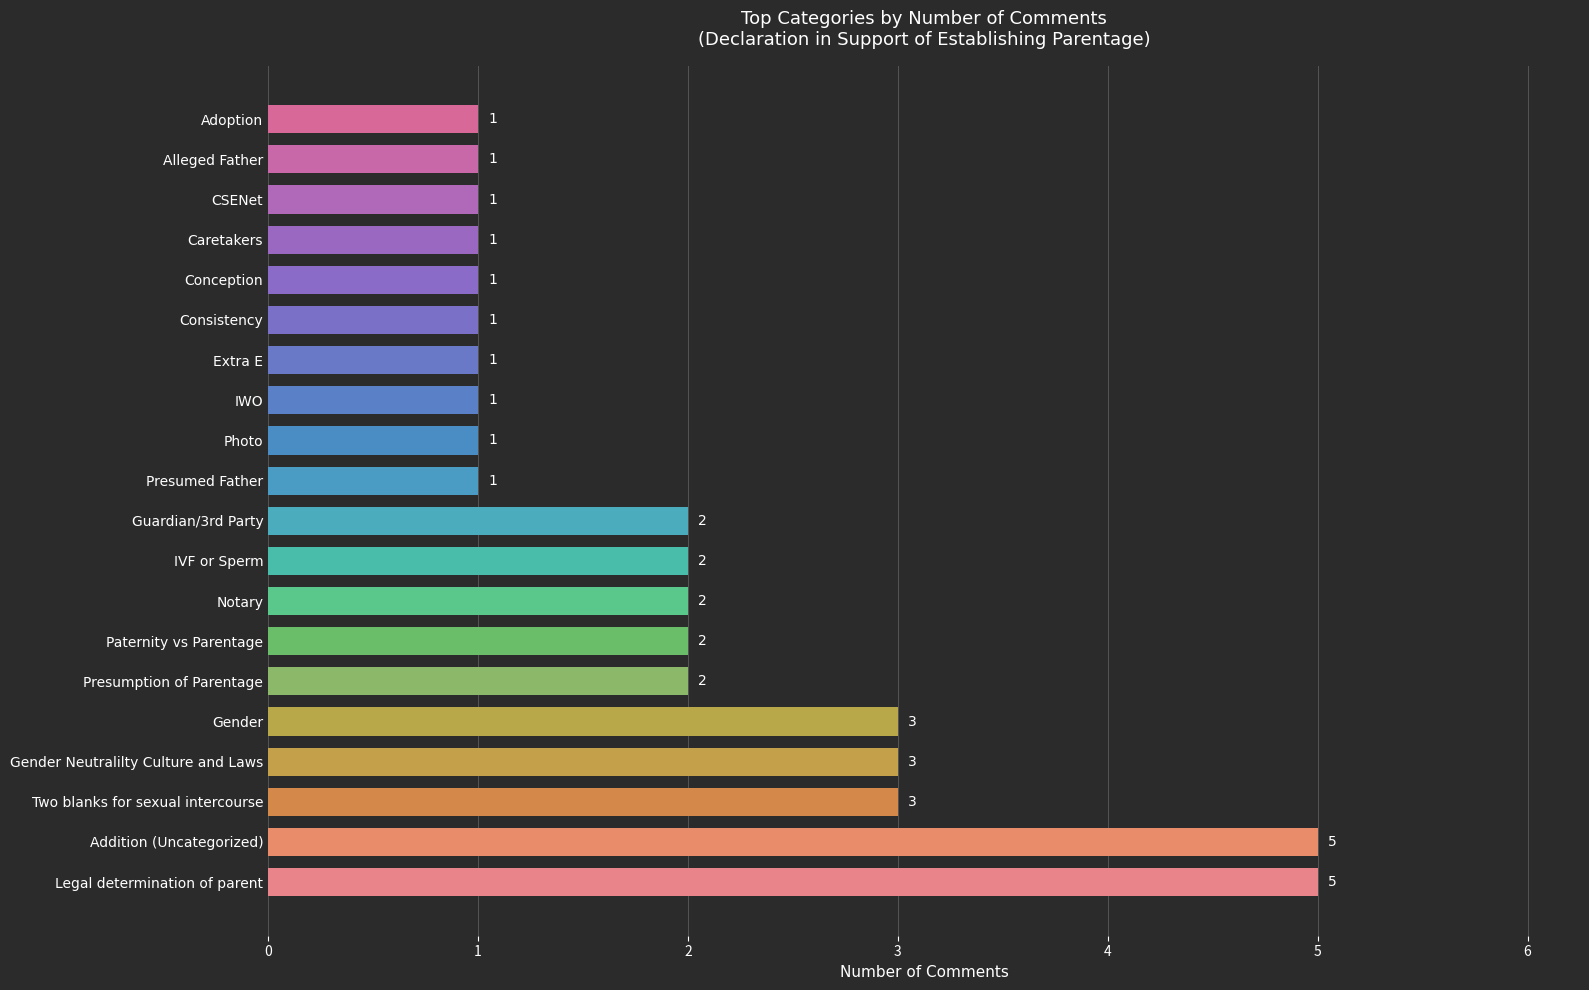

Count the values in the range 1 to 3.

18